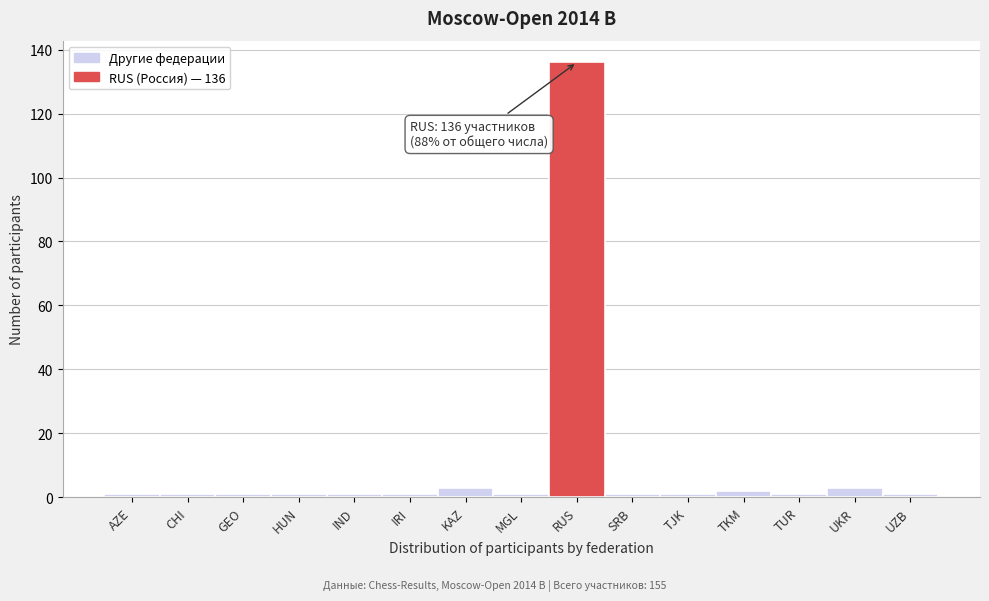

Reading left to right, transcribe all the data shown in this chart.

AZE=1	CHI=1	GEO=1	HUN=1	IND=1	IRI=1	KAZ=3	MGL=1	RUS=136	SRB=1	TJK=1	TKM=2	TUR=1	UKR=3	UZB=1